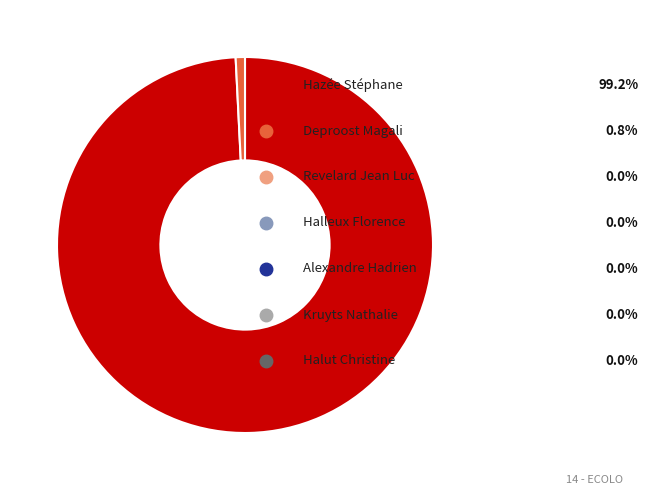

How many segments does this pie chart have?

2